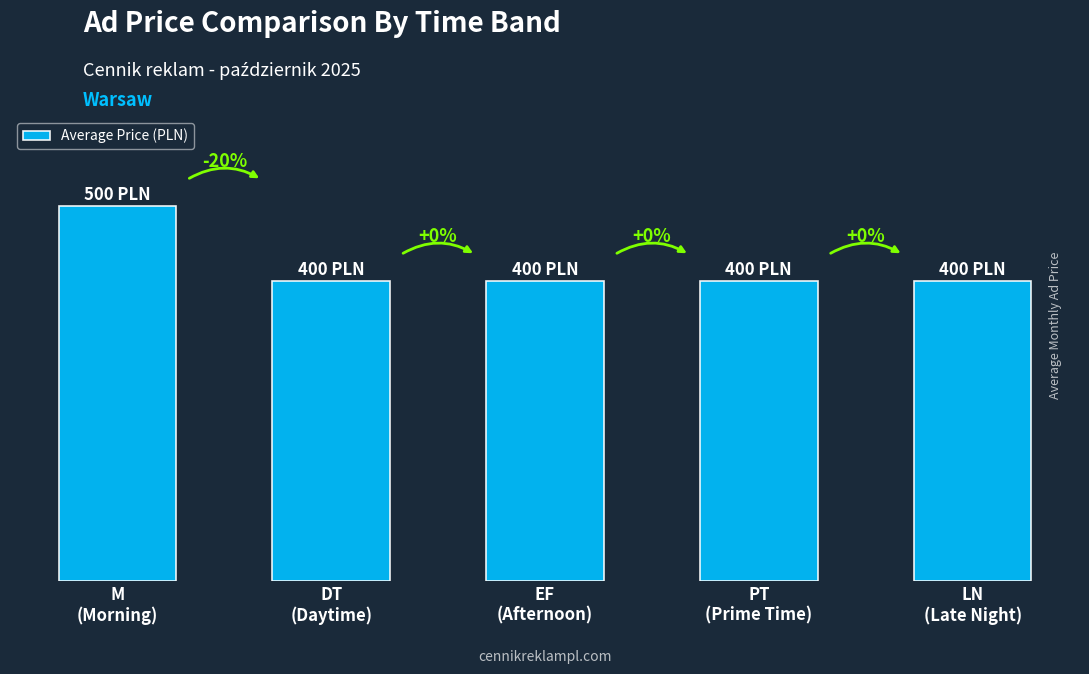

What is the label of the 2nd bar from the right?

PT
(Prime Time)